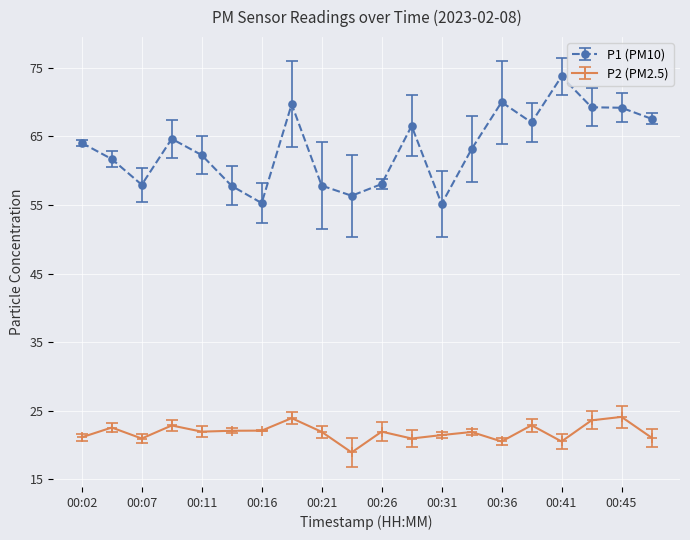

Which series has the largest range (max minus min)?

P1 (PM10)